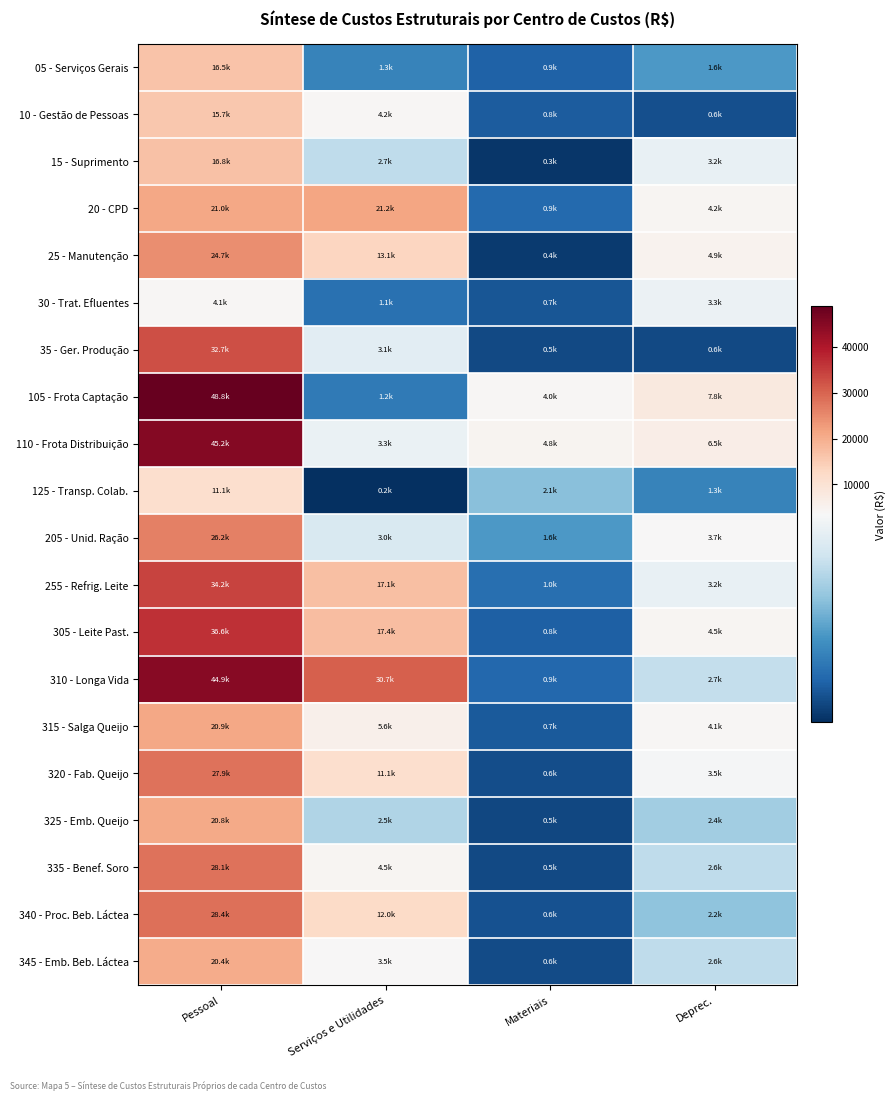

Which series has the largest total across all categories?

310 - Longa Vida